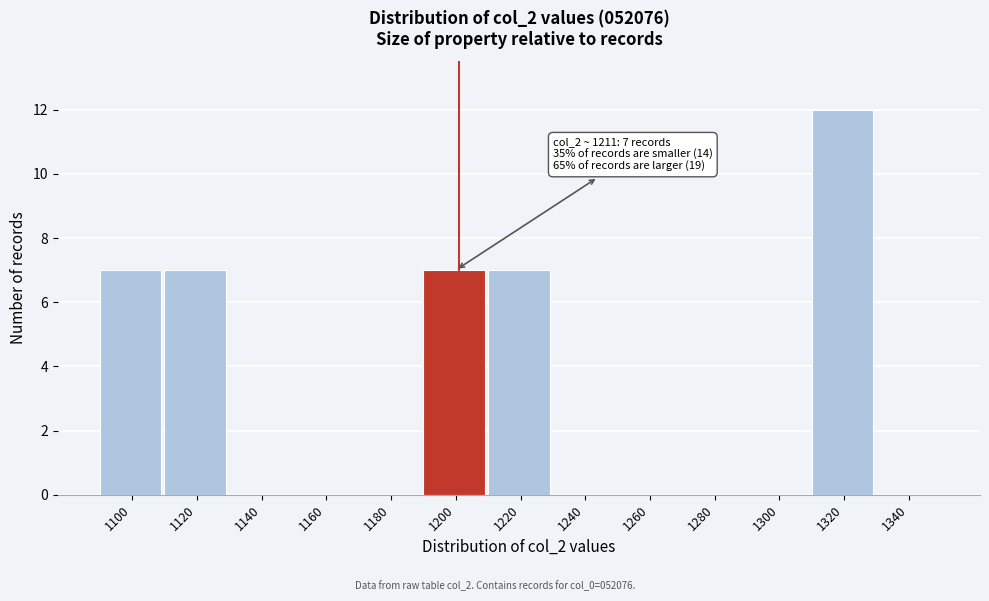

Reading right to left, list all the values displayed in this chart.

1340=0	1320=12	1300=0	1280=0	1260=0	1240=0	1220=7	1200=7	1180=0	1160=0	1140=0	1120=7	1100=7